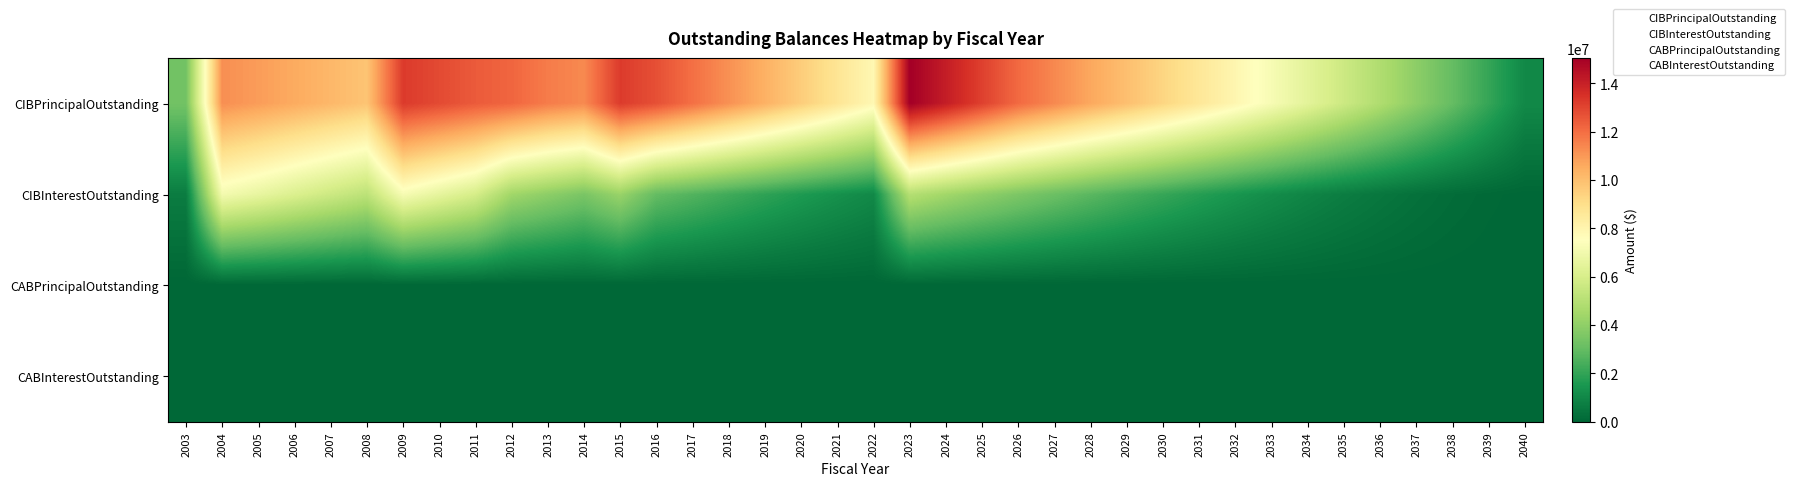

Which series has the largest range (max minus min)?

CIBPrincipalOutstanding